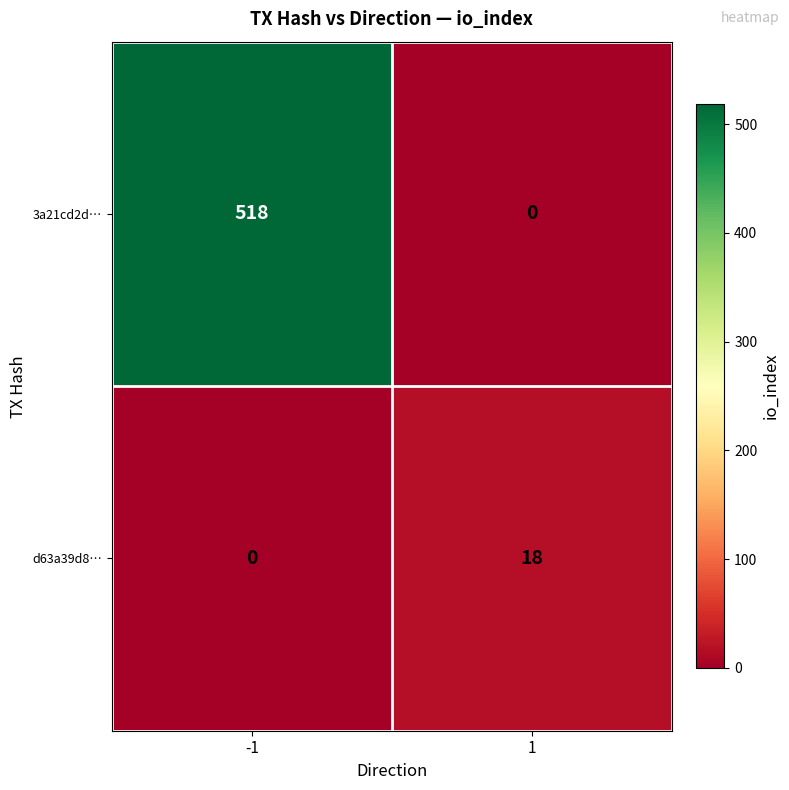

How many data points does each series have?

2